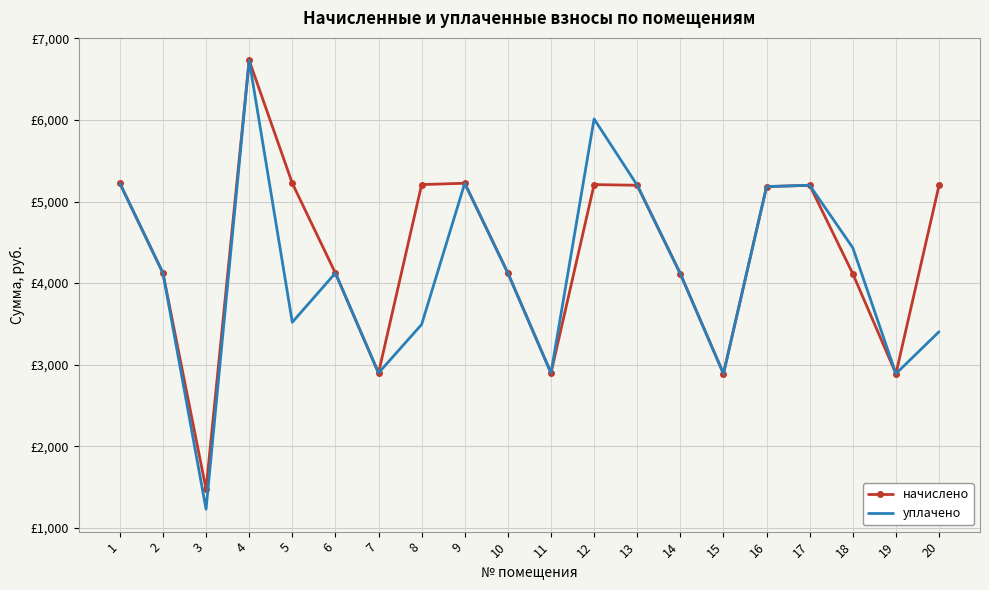

List the series in order of their peak value, lowest first.

начислено, уплачено